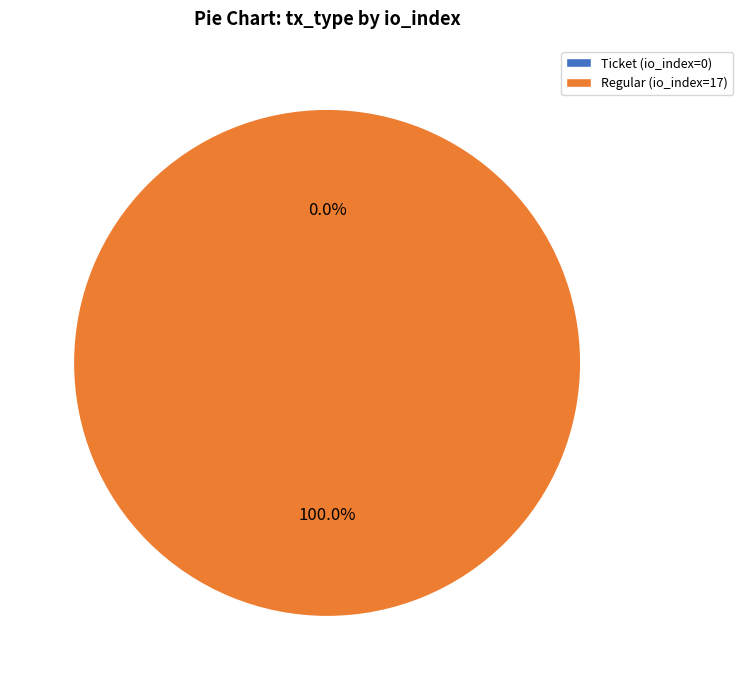

Rank the categories by value from lowest to highest.

Ticket (io_index=0), Regular (io_index=17)